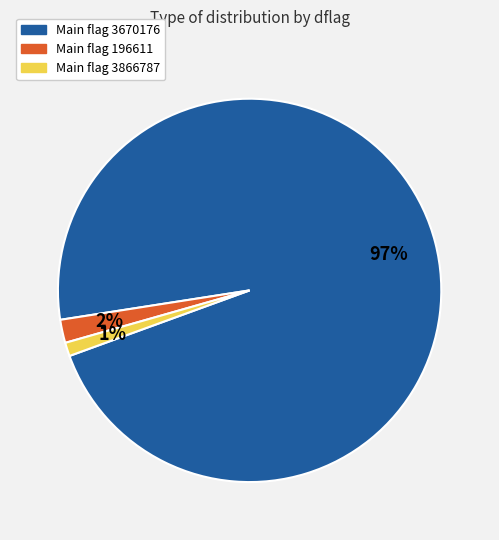

Do Main flag 196611 and Main flag 3670176 together represent more than half of the pie?

Yes